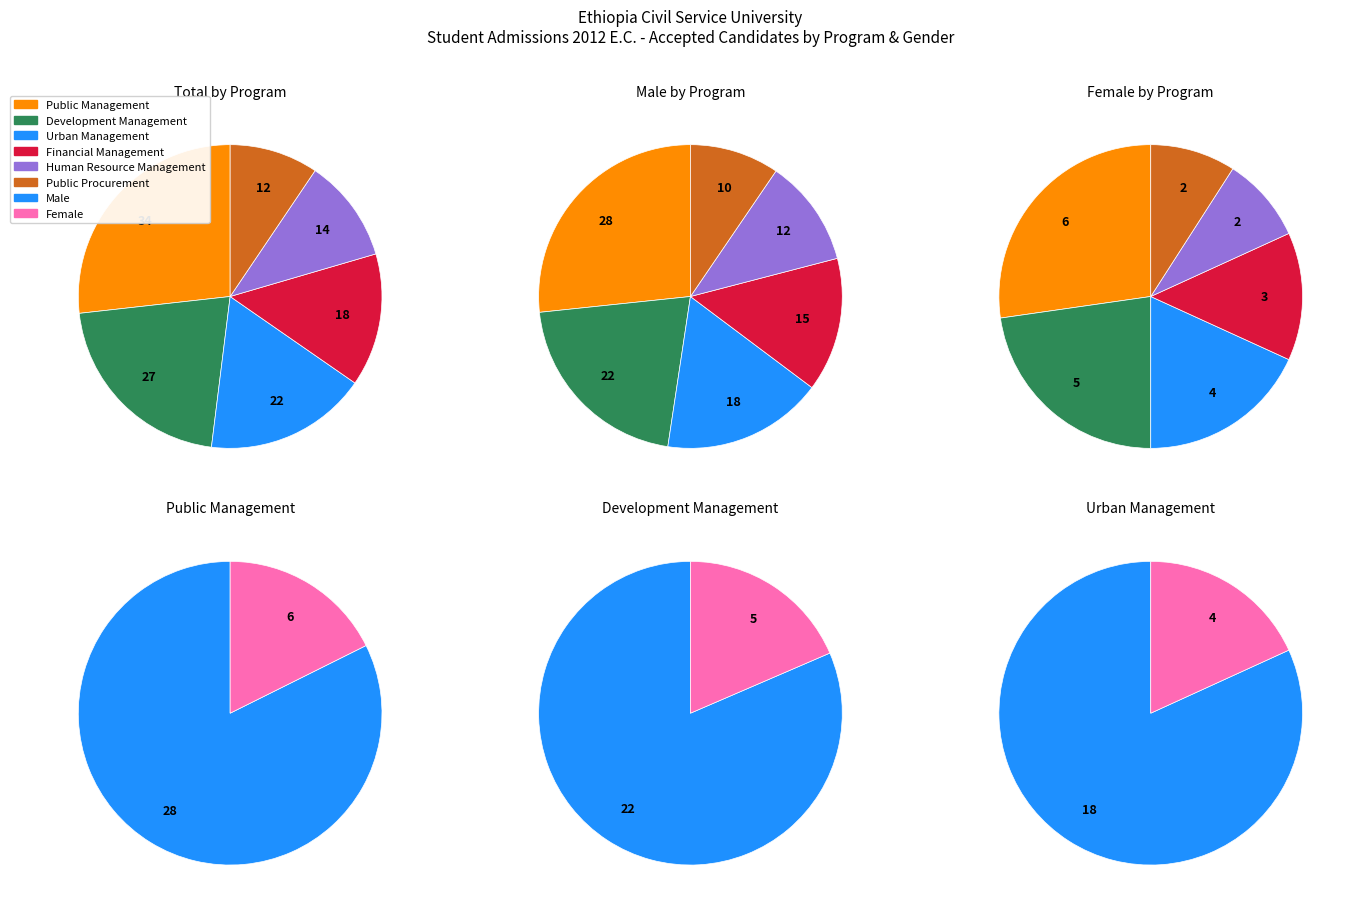

The 5 slice represents 24% of the pie. True or false?

False